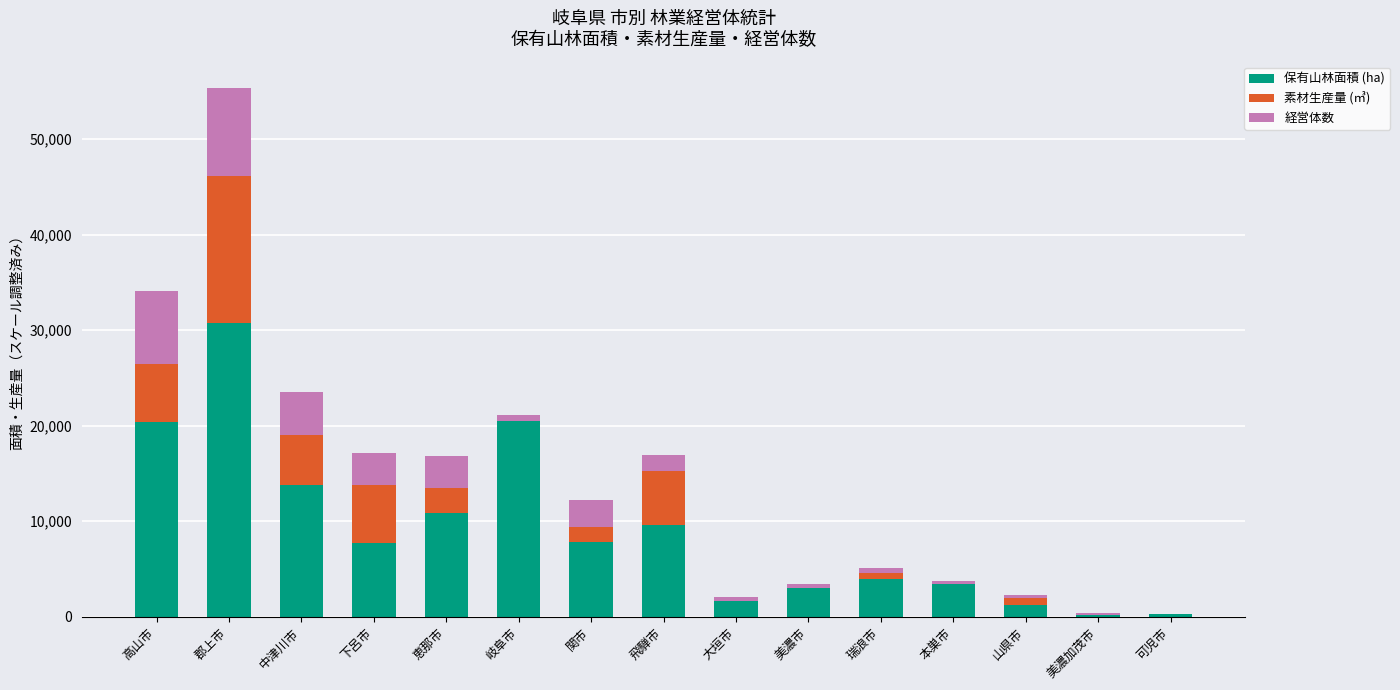

Does the chart contain stacked bars?

Yes